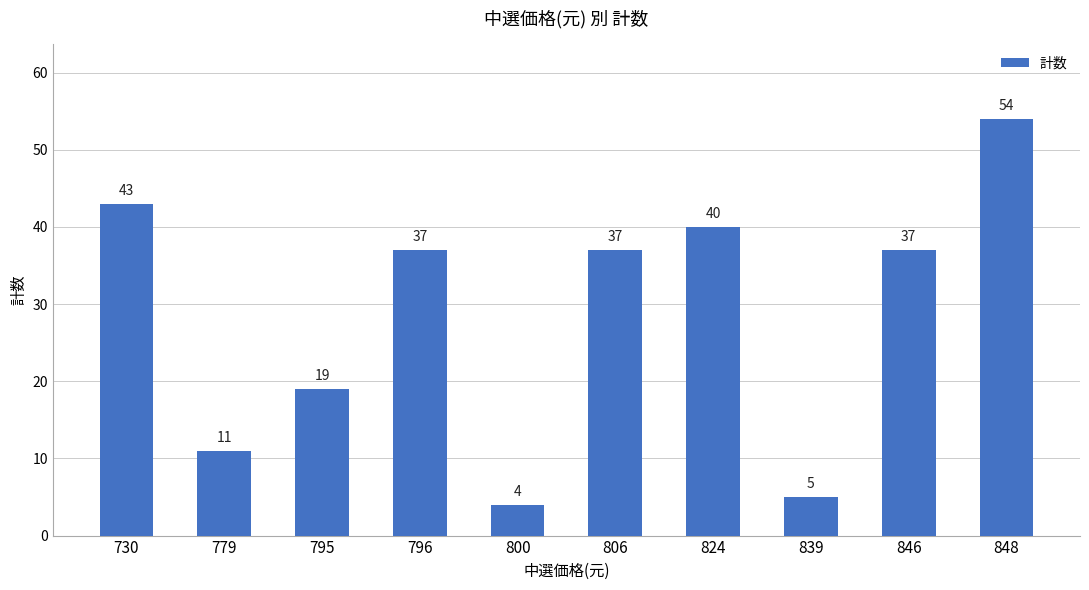

What is the minimum value shown in the chart?

4